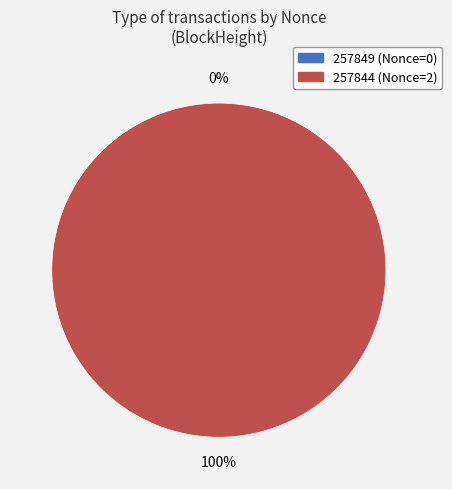

What percentage do 257844 and 257849 together represent?

100.0%